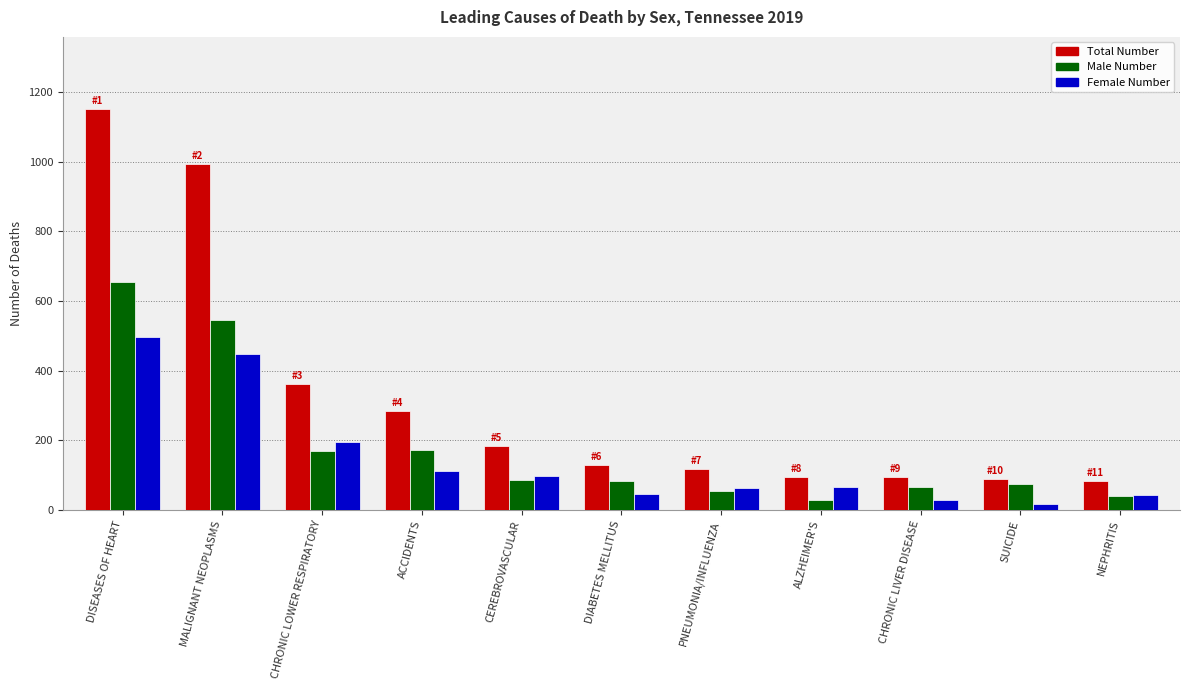

What is the sum of the Male Number values at CHRONIC LOWER RESPIRATORY and ALZHEIMER'S?

199